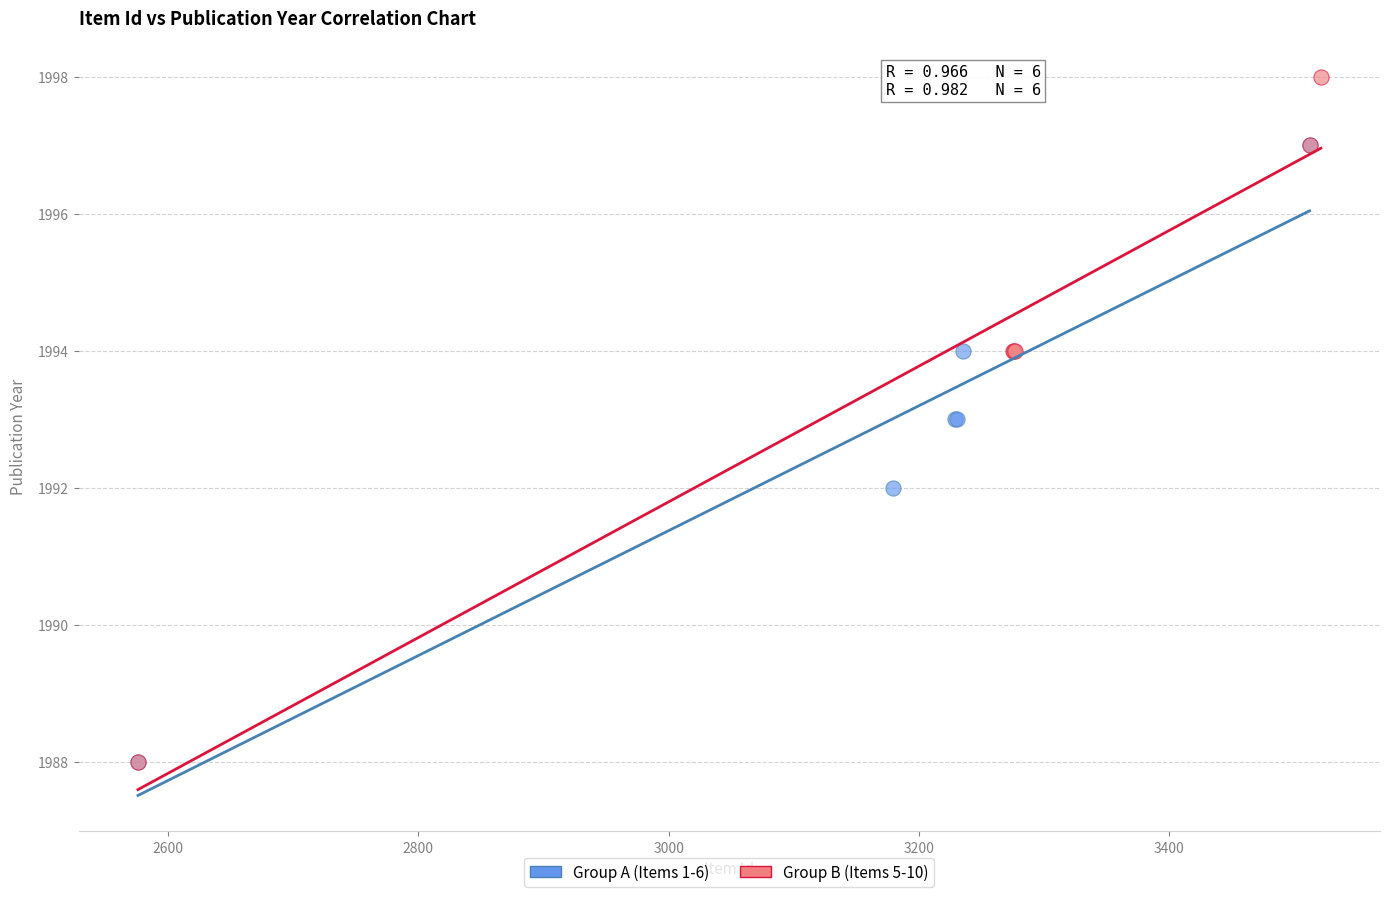

Which series has the widest spread of Y values?

Group B (Items 5-10)